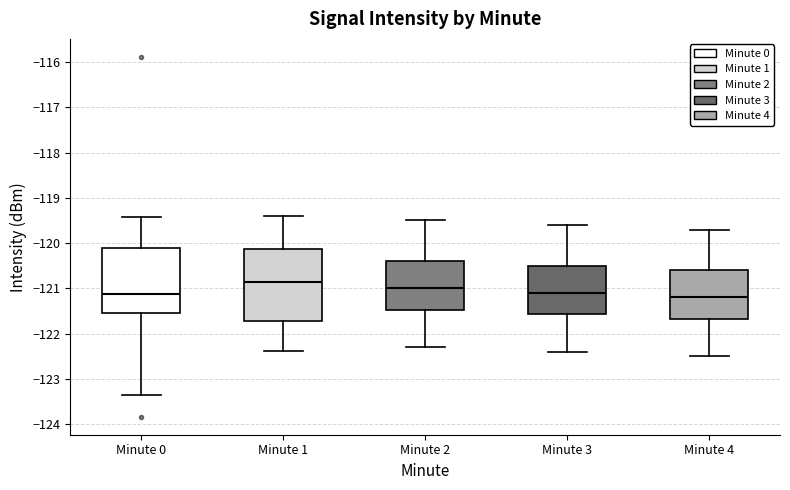

Where is the upper edge of the box for Minute 2 on the y-axis? The values are not printed on the chart, so give them approximately, as read against the axis.

-120.4